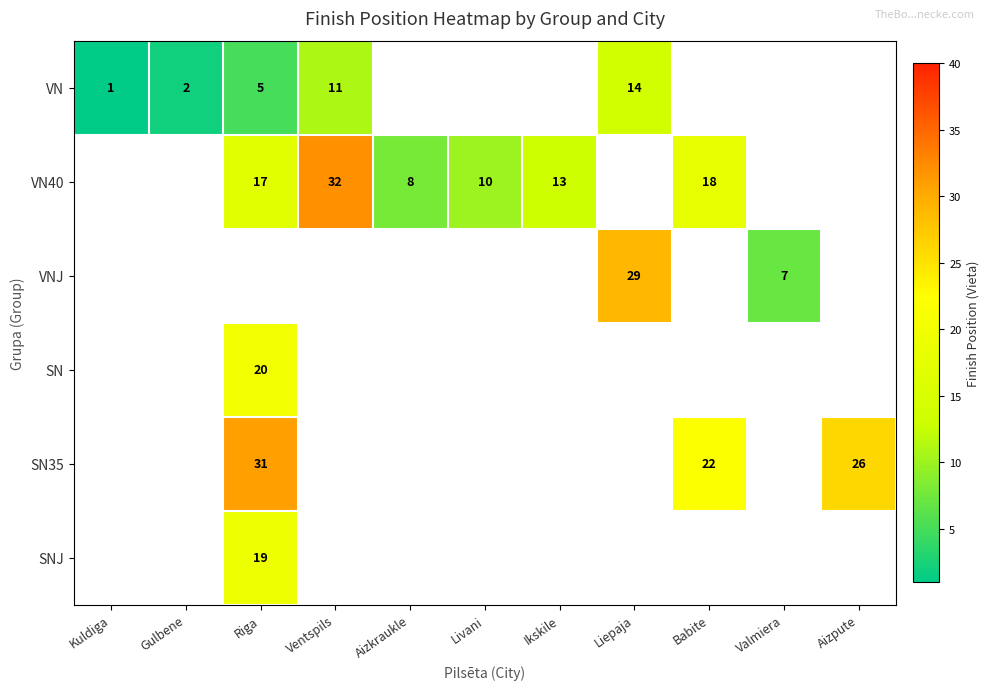

True or false: SNJ has a value of 28 at Riga.

False